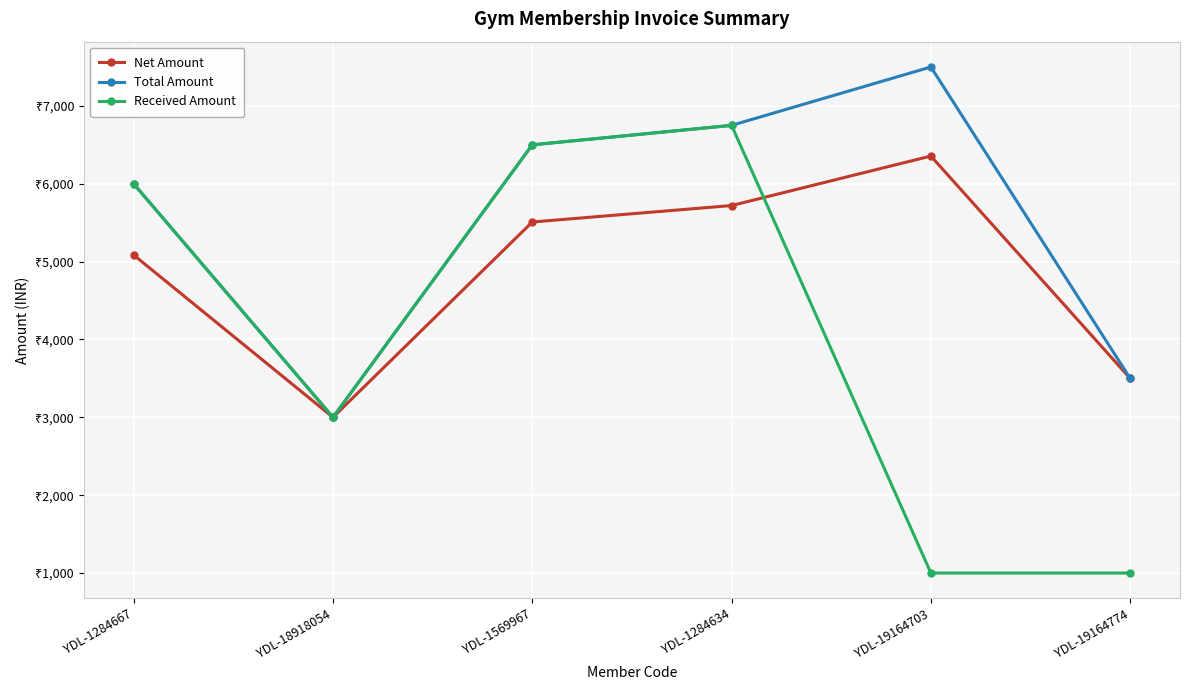

Is this an area chart (filled region under the line)?

No